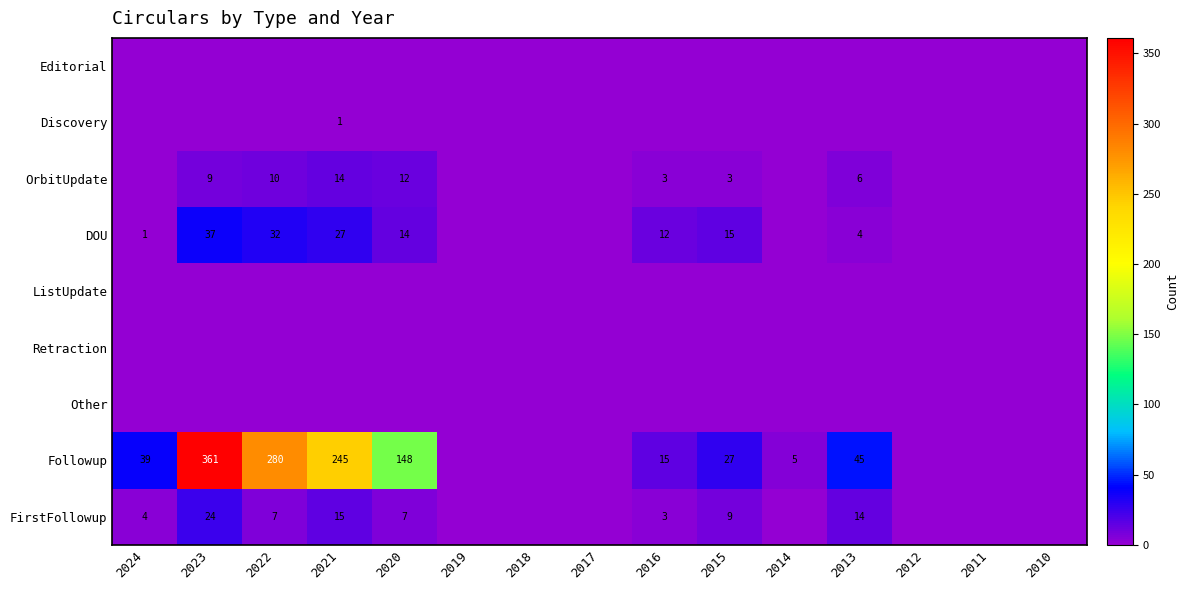

Is the value of DOU at 2019 greater than the value of Editorial at 2015?

No